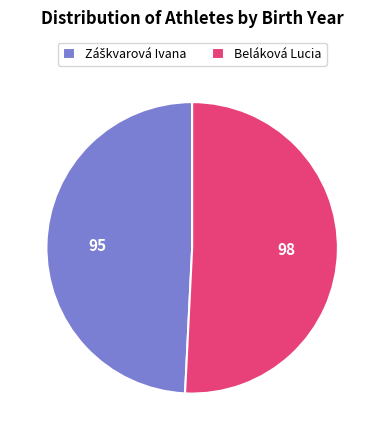

Does Beláková Lucia account for over 50% of the chart?

Yes